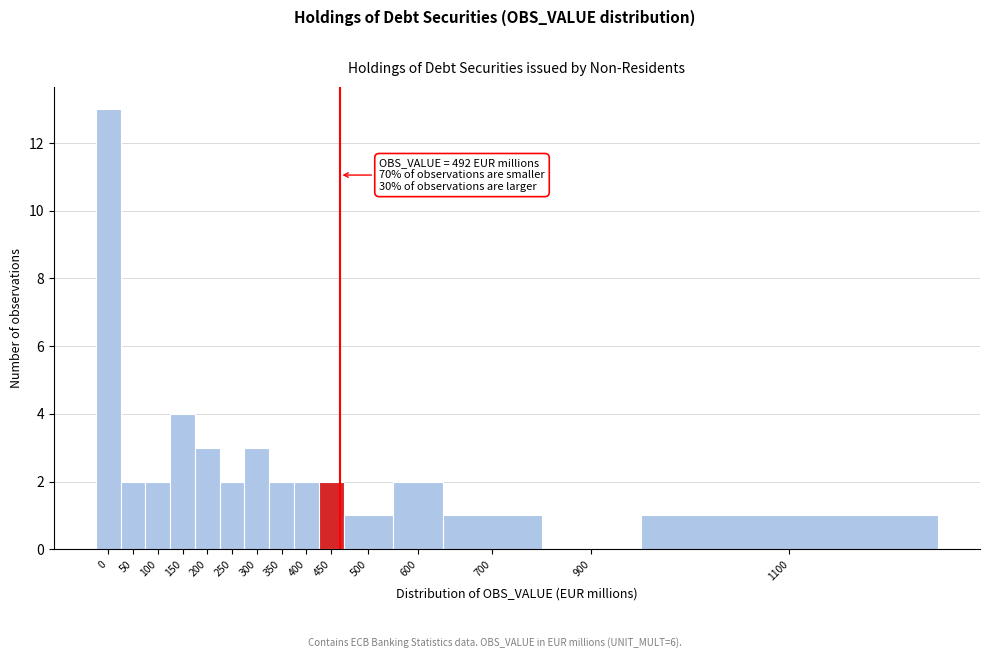

Reading right to left, list all the values displayed in this chart.

1100=1	900=0	700=1	600=2	500=1	450=2	400=2	350=2	300=3	250=2	200=3	150=4	100=2	50=2	0=13